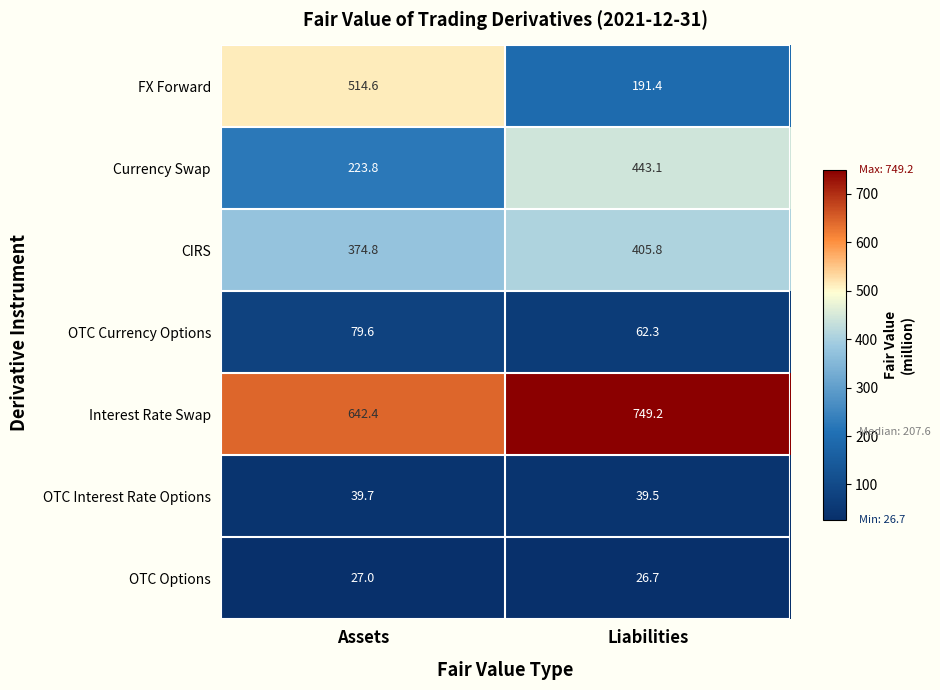

Which series has the largest range (max minus min)?

FX Forward